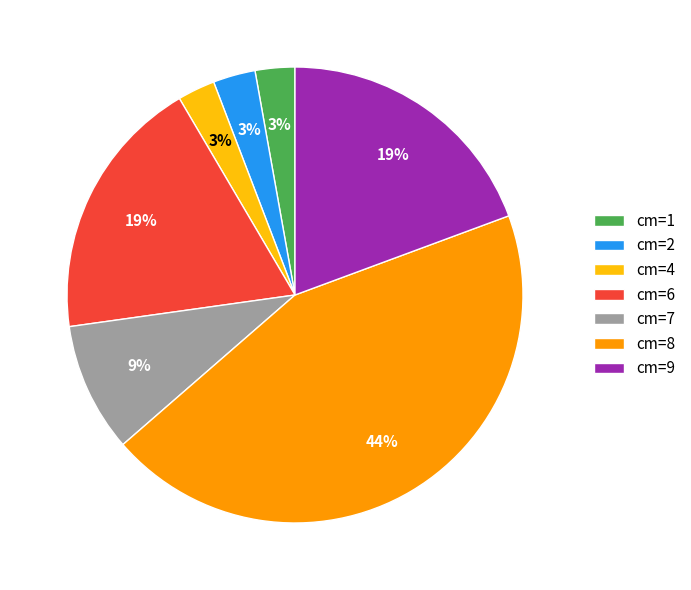

What percentage is the cm=4 slice, to the nearest percent?

3%